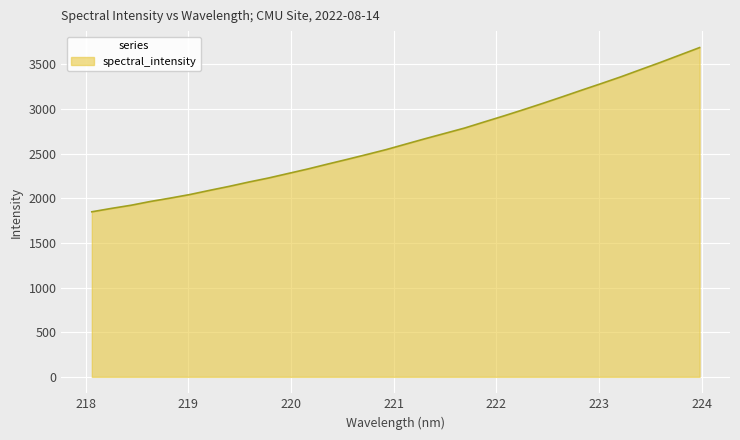

What is the greatest value displayed?

3687.9